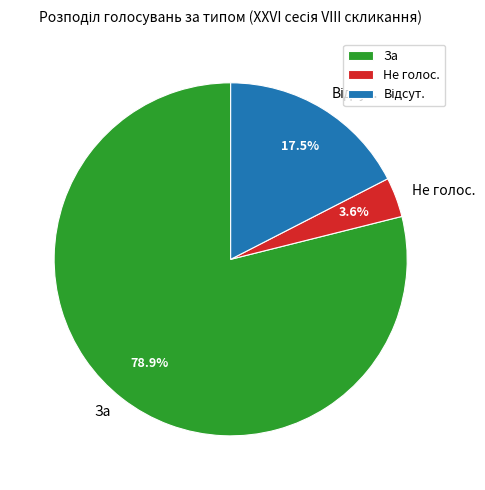

What is the total percentage of Не голос. and За?

82.5%